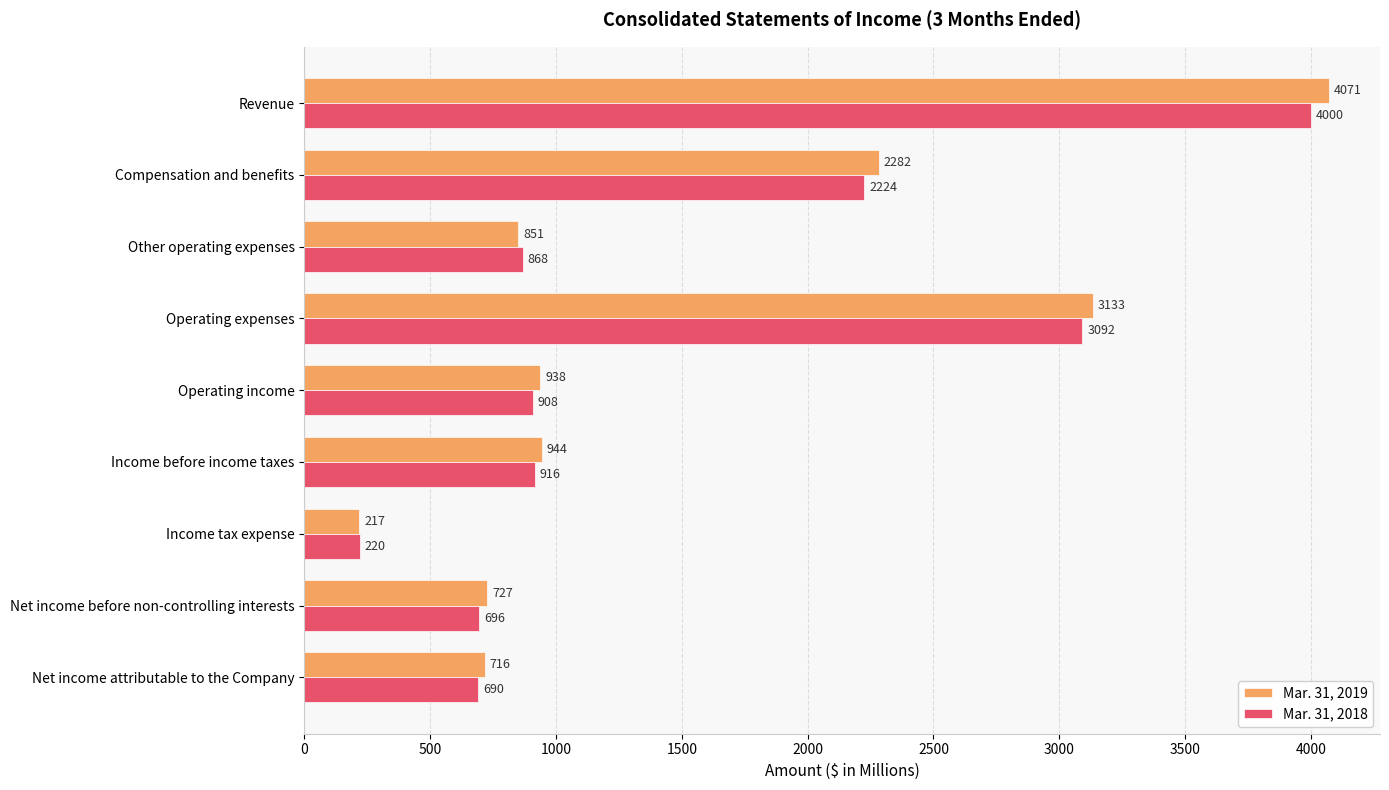

List the labels in order of Mar. 31, 2019 value, largest first.

Revenue, Operating expenses, Compensation and benefits, Income before income taxes, Operating income, Other operating expenses, Net income before non-controlling interests, Net income attributable to the Company, Income tax expense